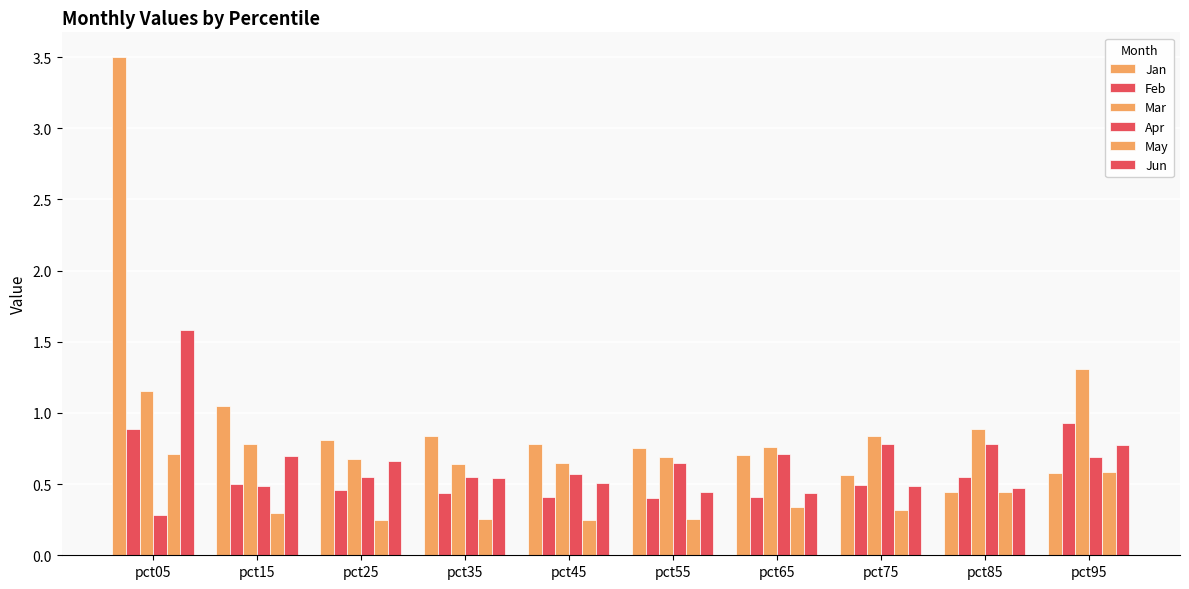

The value of May at pct45 is 0.4. True or false?

False